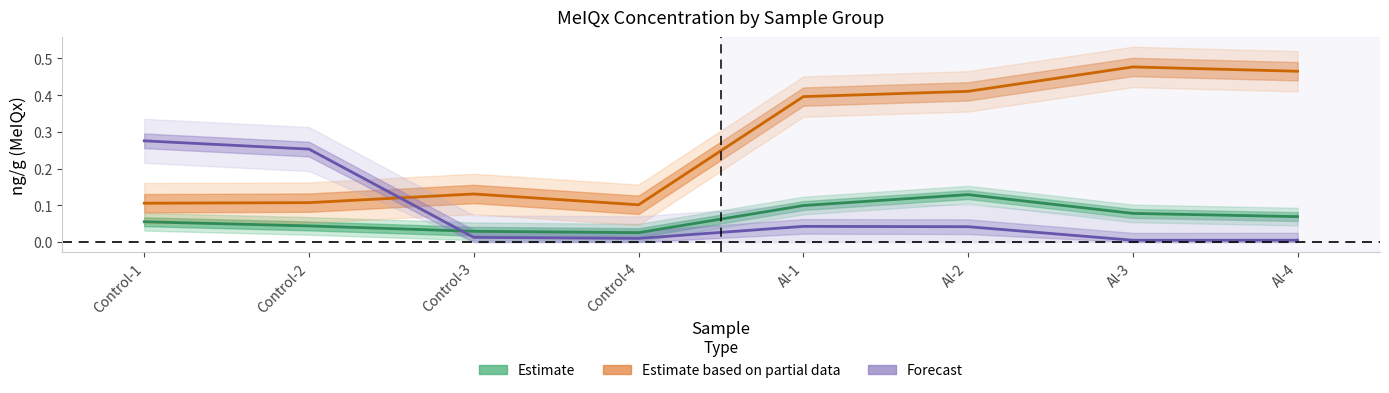

In ng_per_mL_alginic, how many points are higher than both neighbors (excluding endpoints)?

1